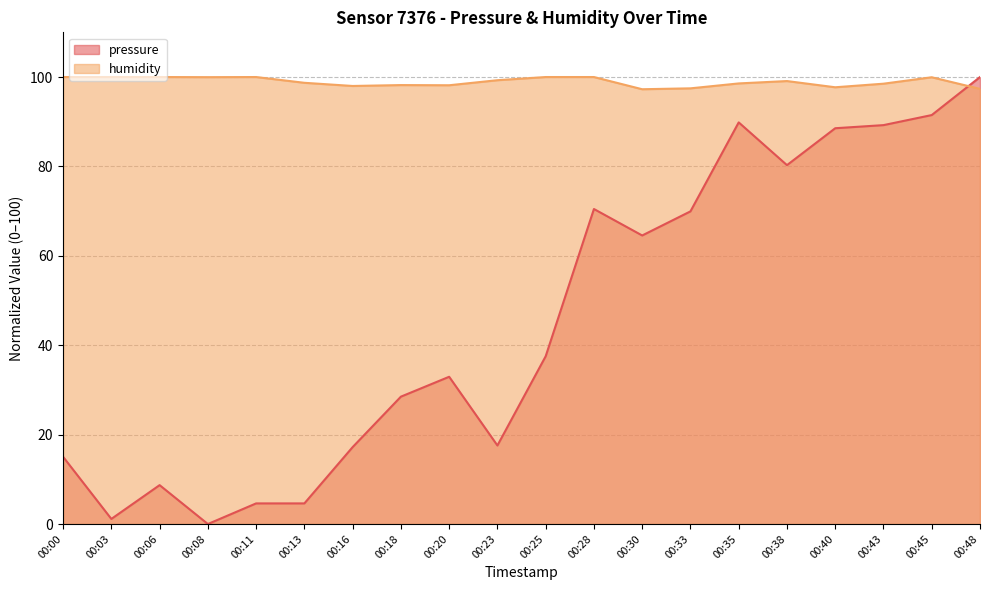

Read the pressure value at 00:06.

8.7